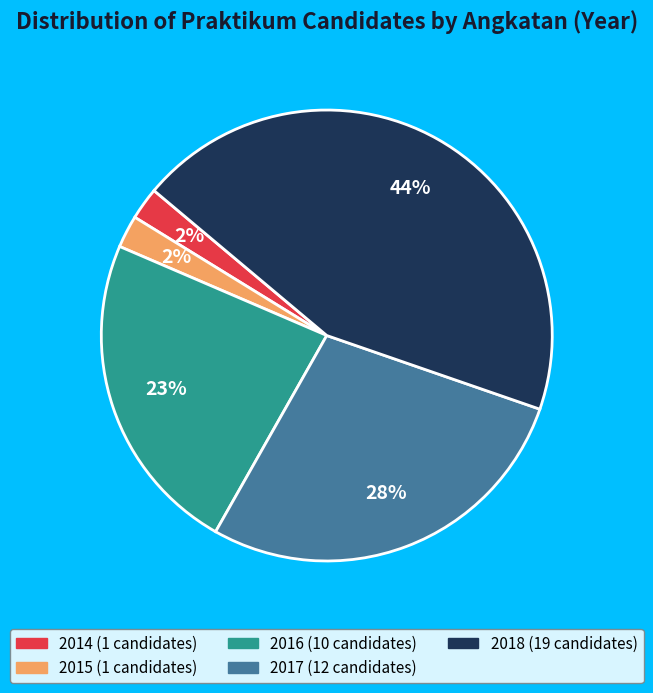

Do 2016 and 2018 together represent more than half of the pie?

Yes